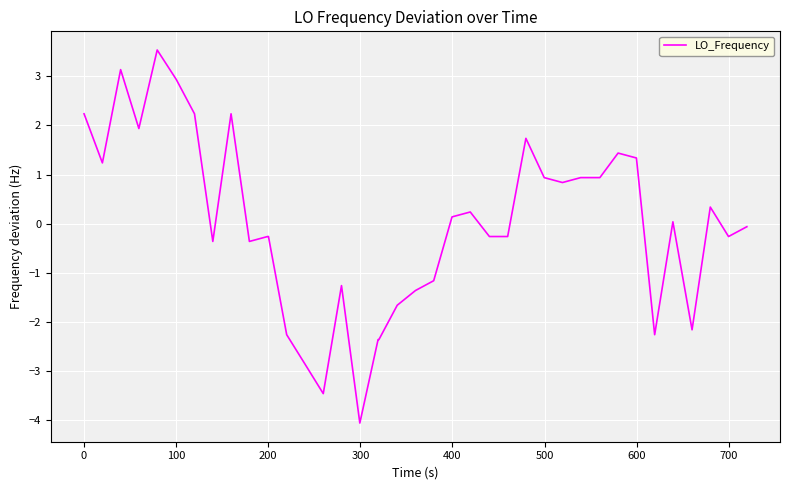

What is the minimum value shown in the chart?

-4.1